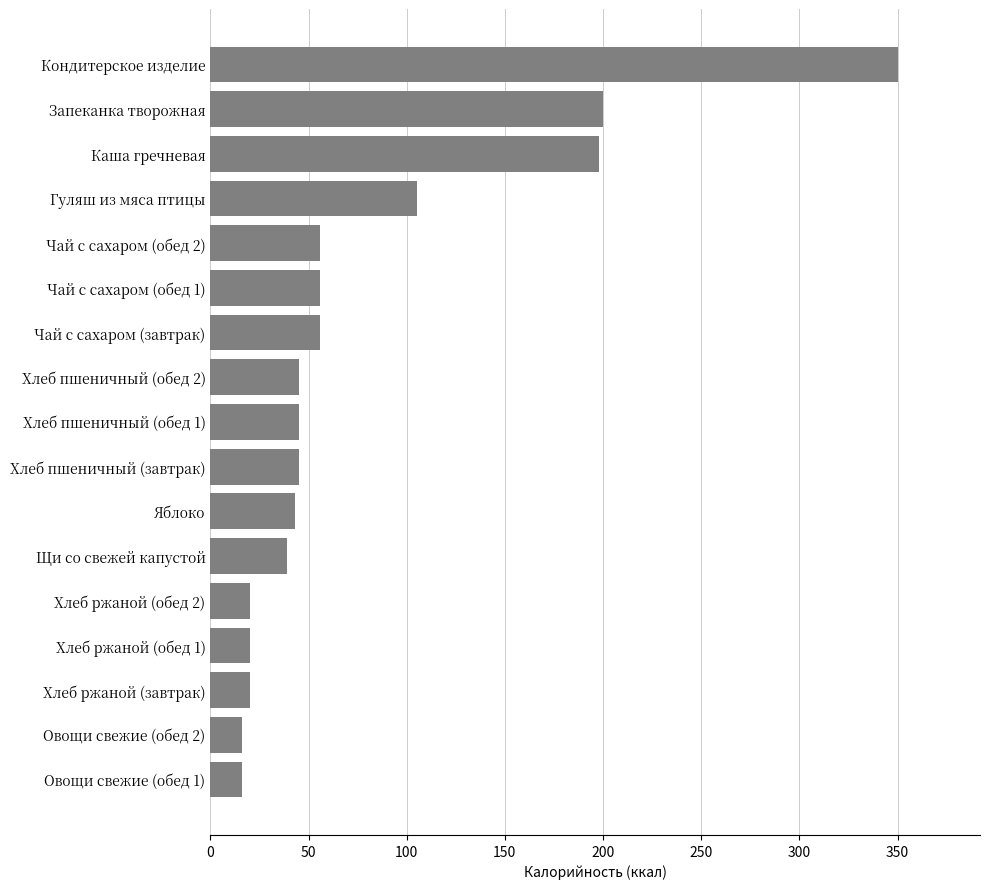

What is the greatest value displayed?

350